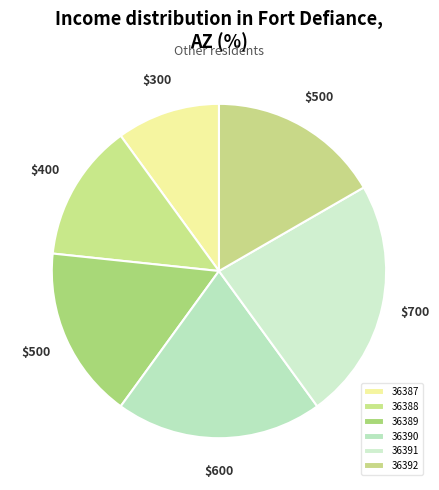

Rank the categories by value from highest to lowest.

36391, 36390, 36389, 36392, 36388, 36387